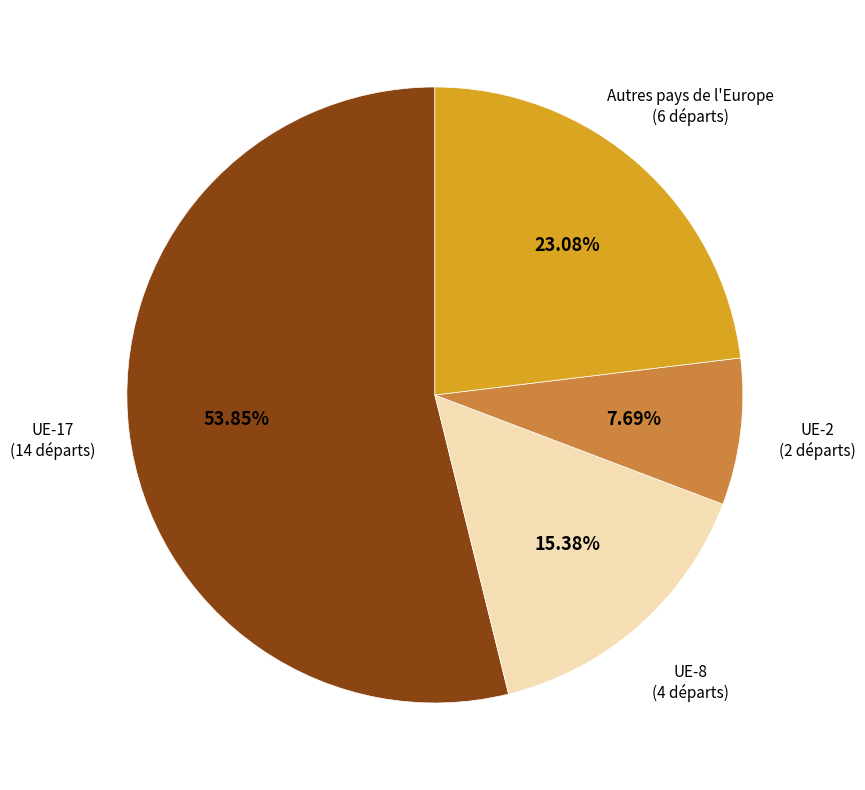

Does any single category account for the majority?

Yes